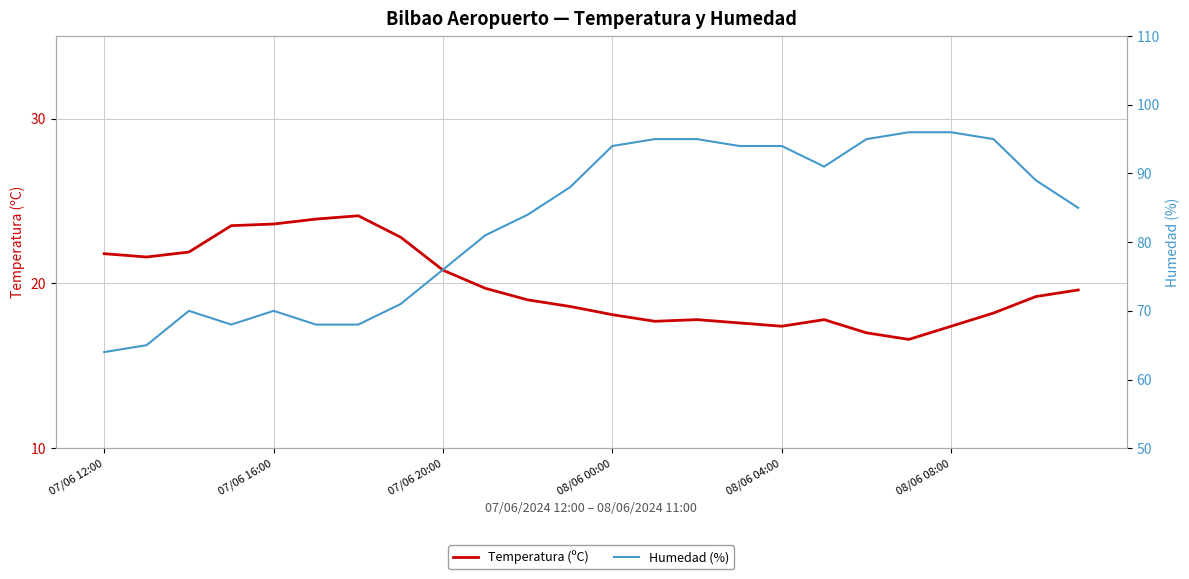

True or false: Humedad (%) and Temperatura (ºC) cross at least once.

False